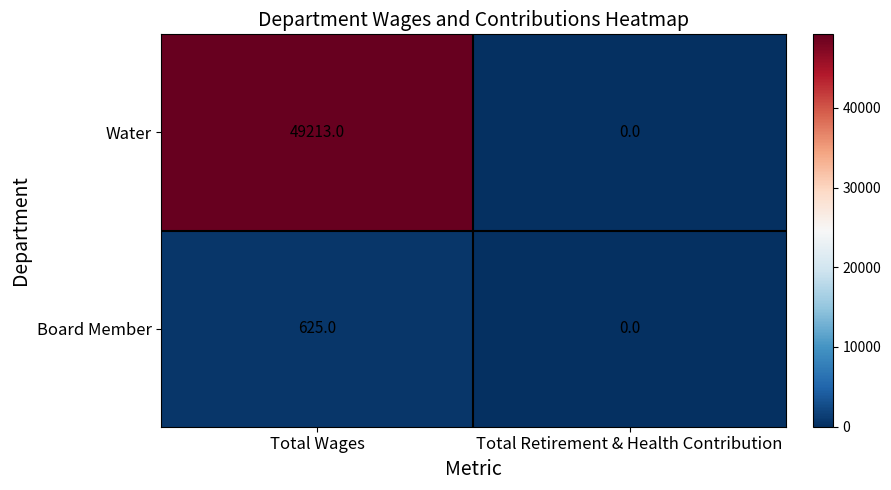

Which series has the largest total across all categories?

Water